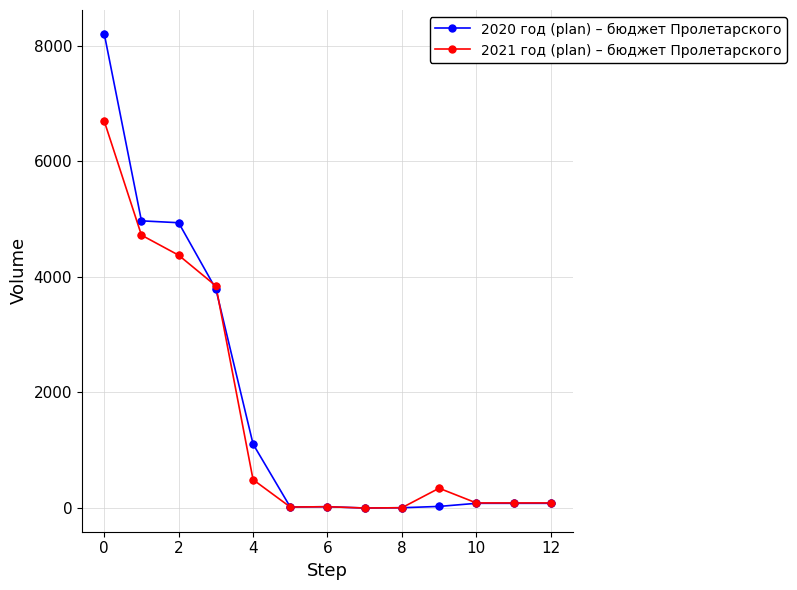

At how many categories does at least one series exceed 3543?

4